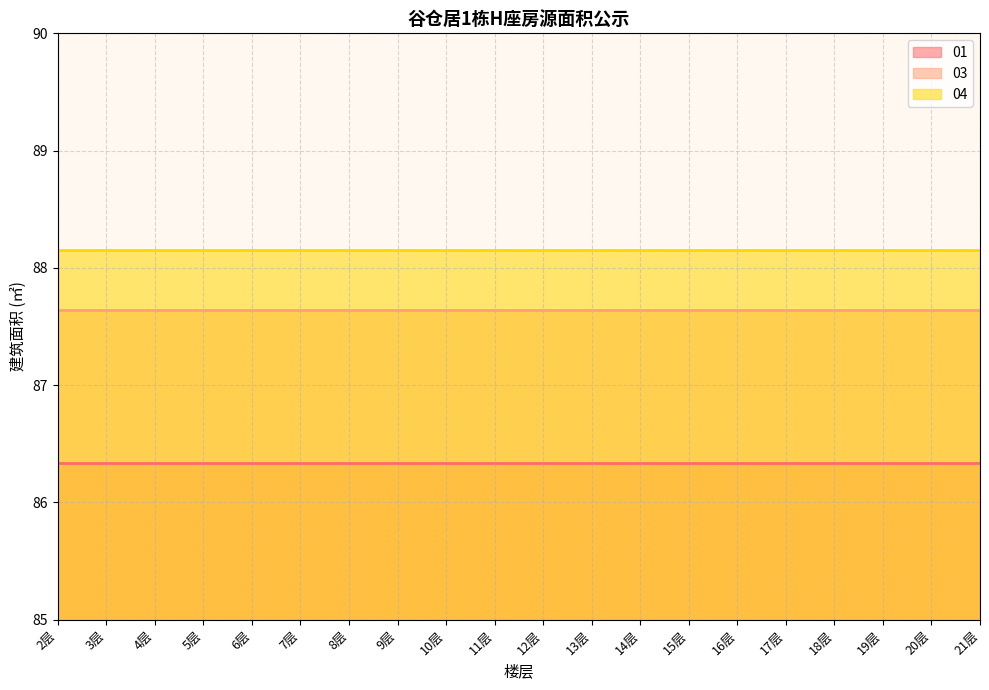

What is the average value of the 03 series?

87.6